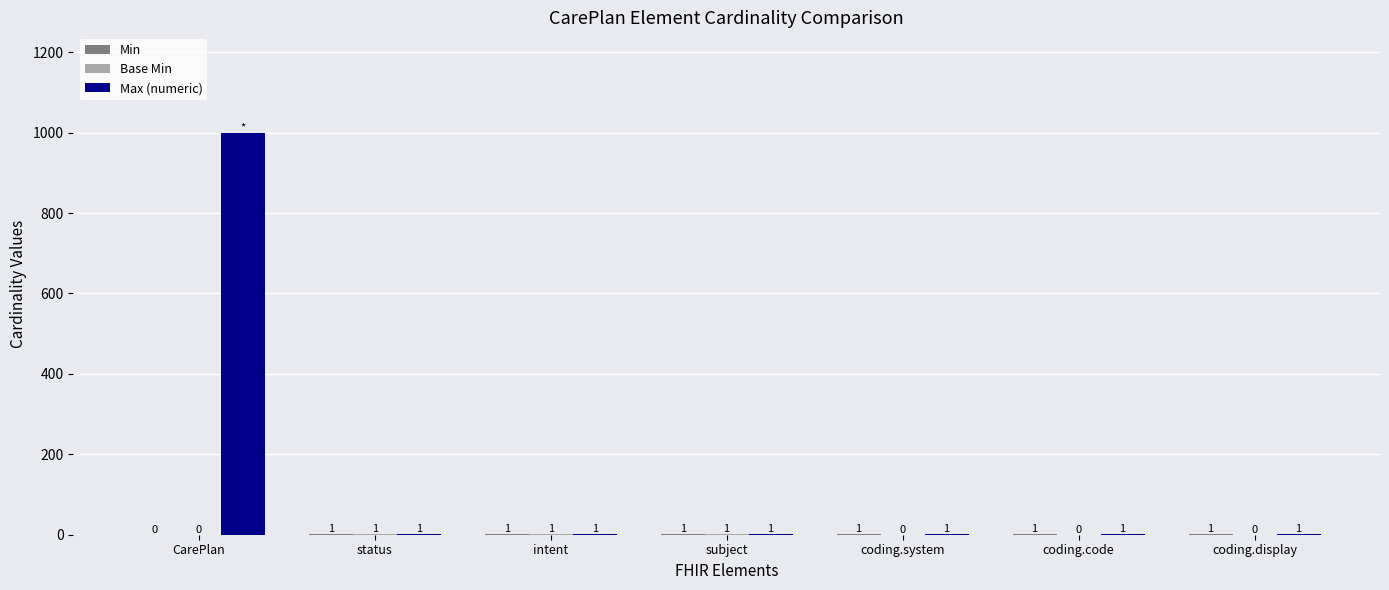

What is the total value across all series at CarePlan?

999